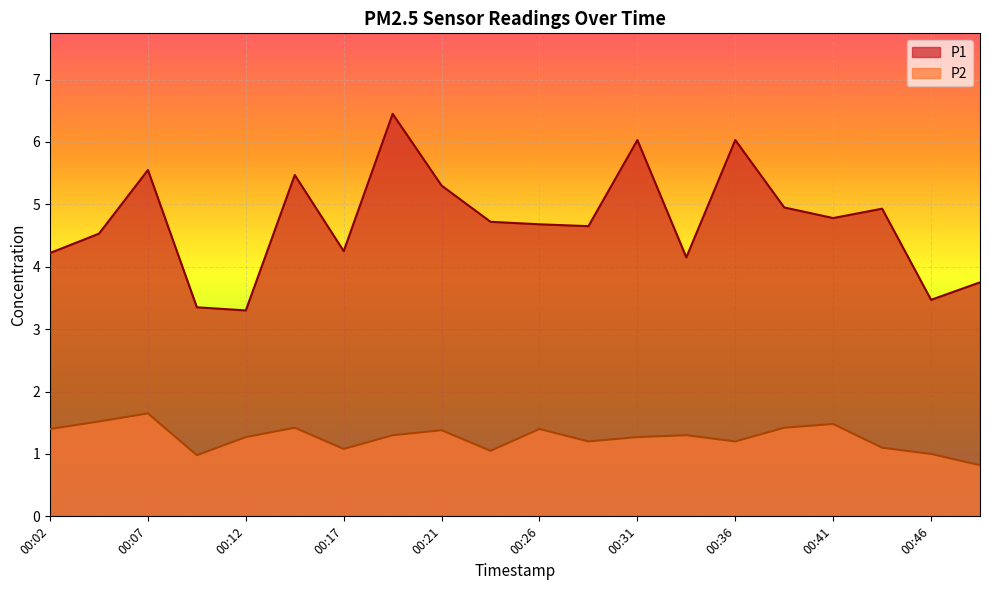

In P2, how many points are lower than both neighbors (excluding endpoints)?

5